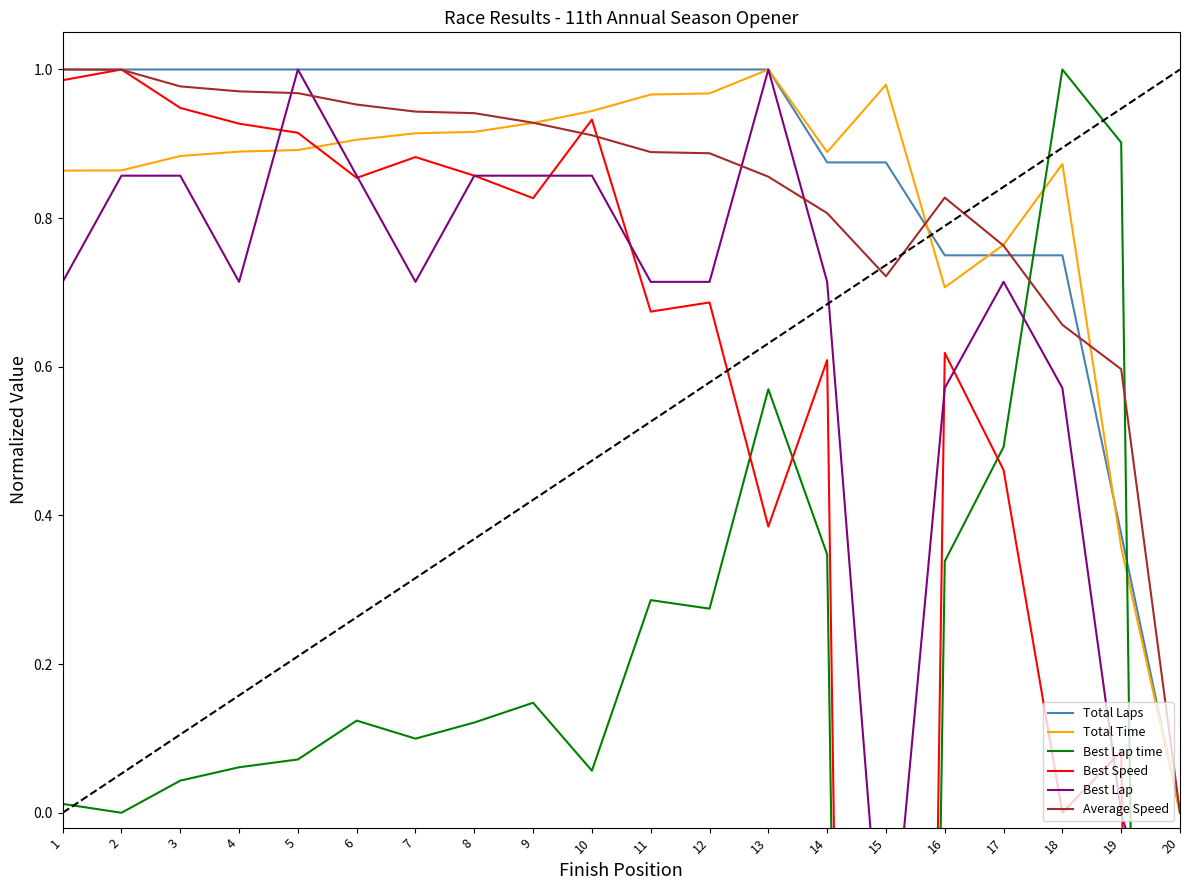

Is the value of Best Speed at 19 greater than the value of Total Time at 11?

No